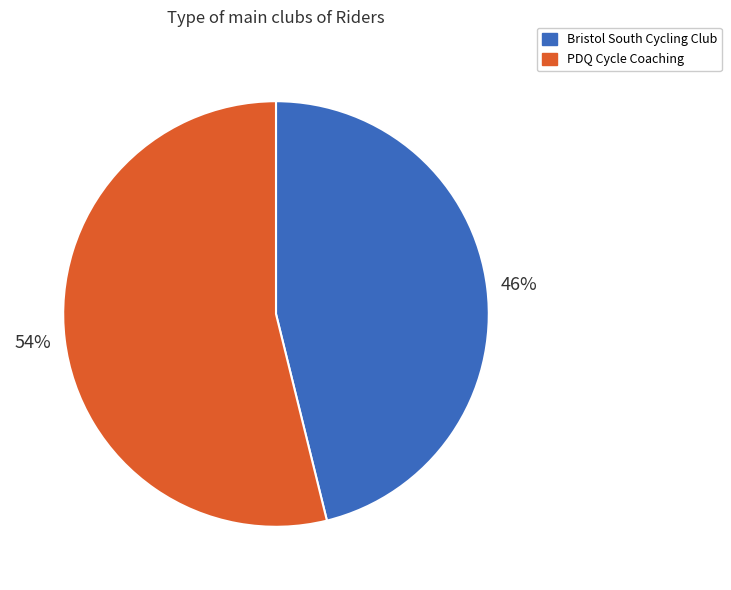

Is the sum of PDQ Cycle Coaching and Bristol South Cycling Club greater than half?

Yes